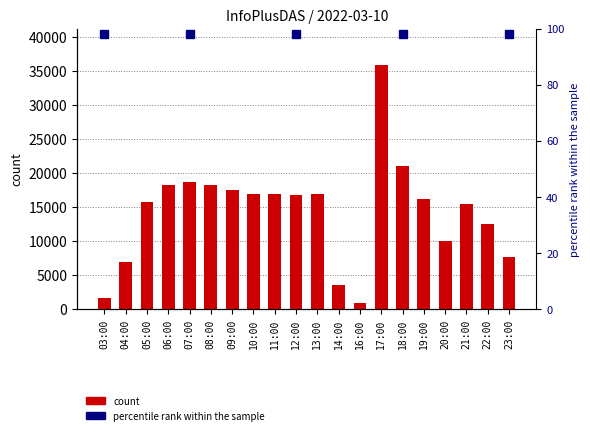

How many values are below 16838?

10